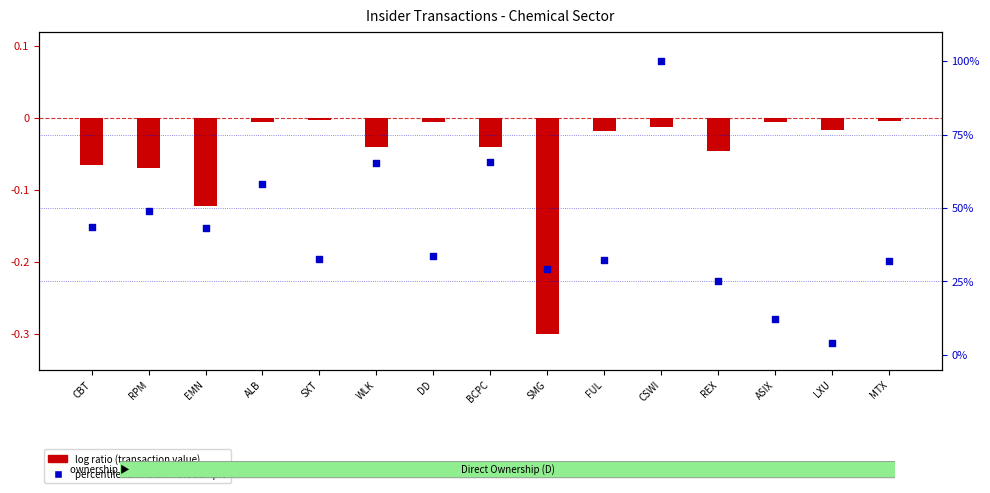

Which series contains the lowest Y value?

log ratio (transaction value)